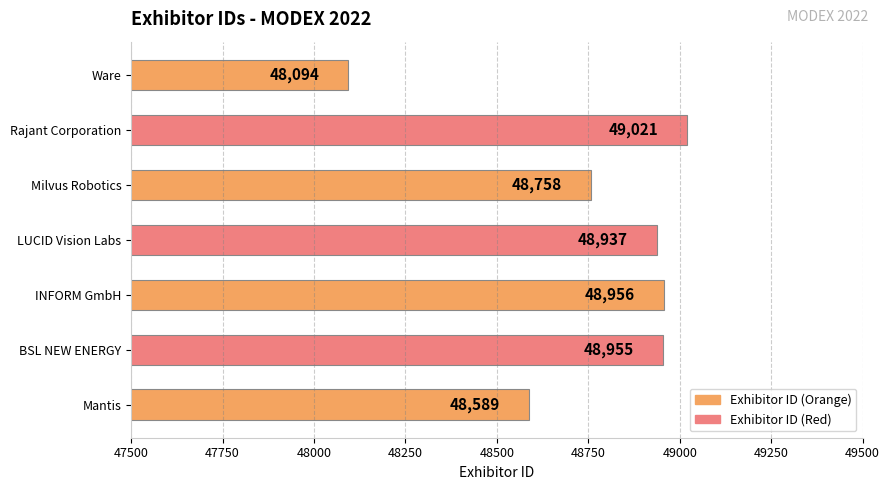

What is the sum of all values?

341310